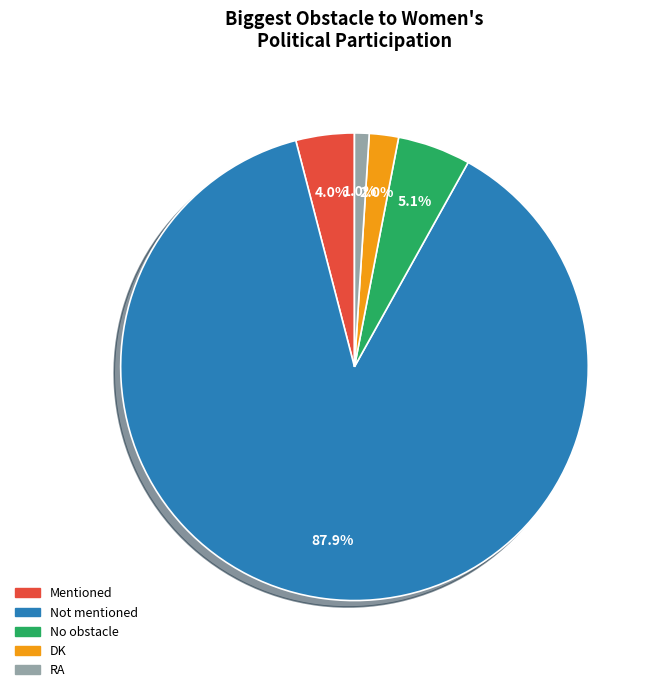

What percentage is the No obstacle slice, to the nearest percent?

5%